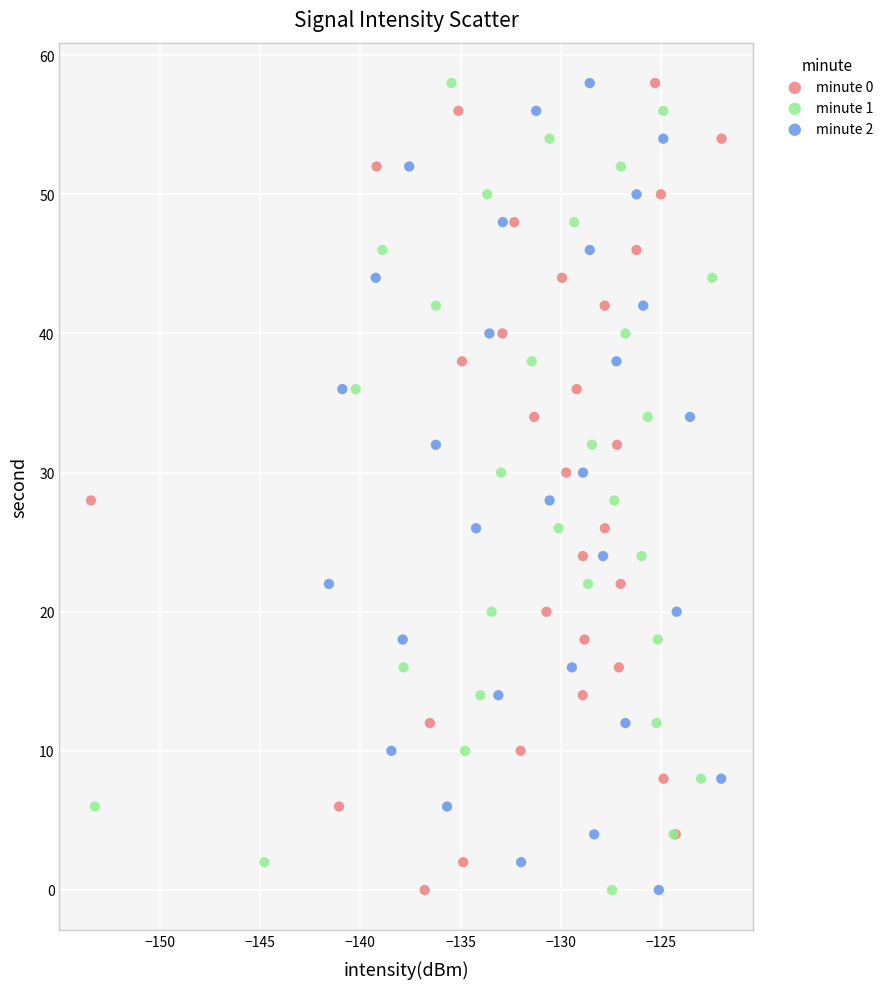

What are all the series names shown in the legend?

minute 0, minute 1, minute 2